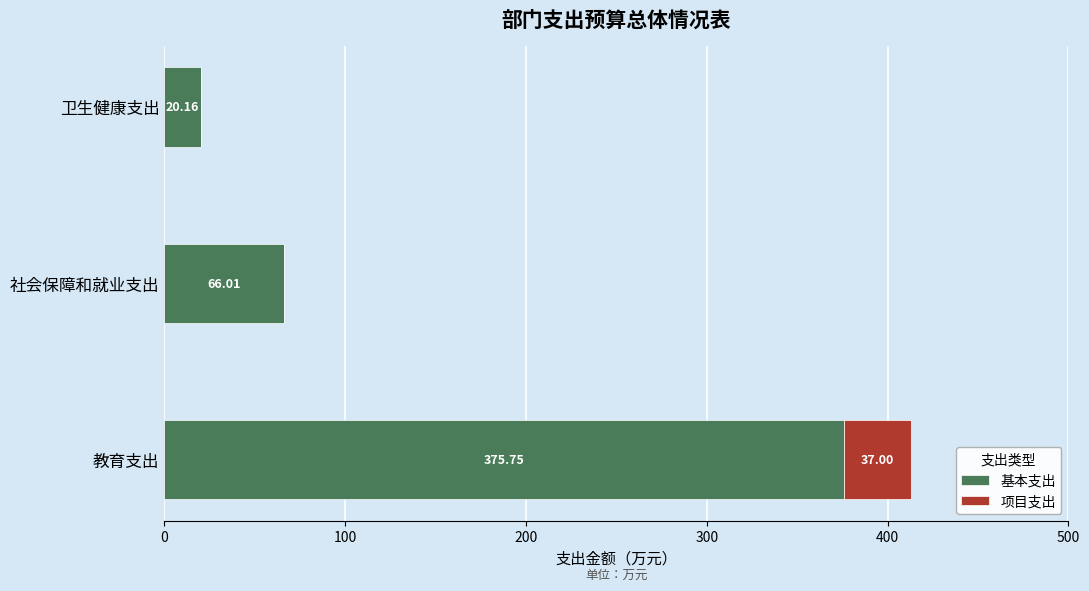

At which label does 基本支出 reach its peak?

教育支出